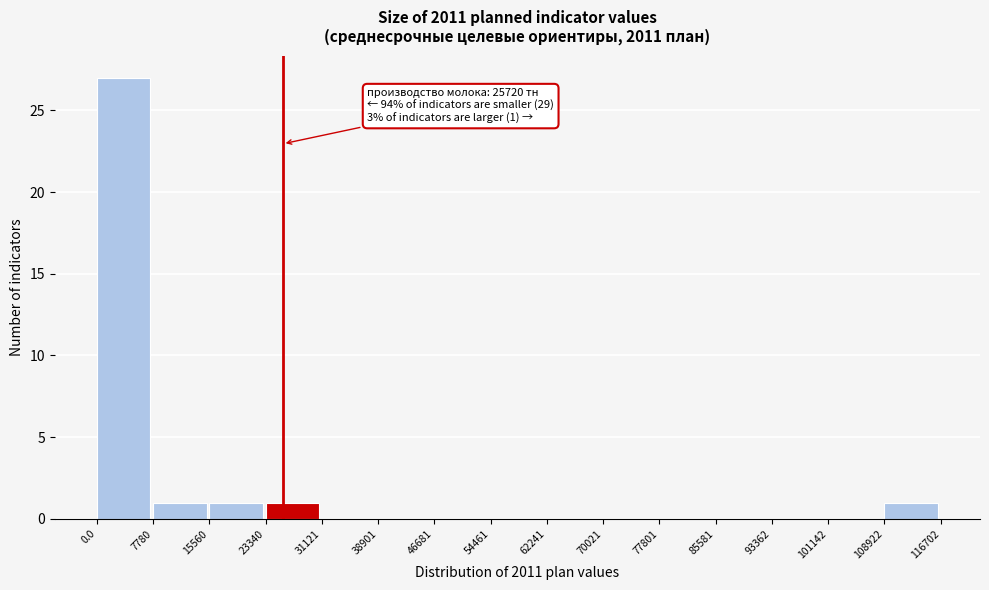

Over which range of the x-axis is the bar tallest?

0.0 to 7780